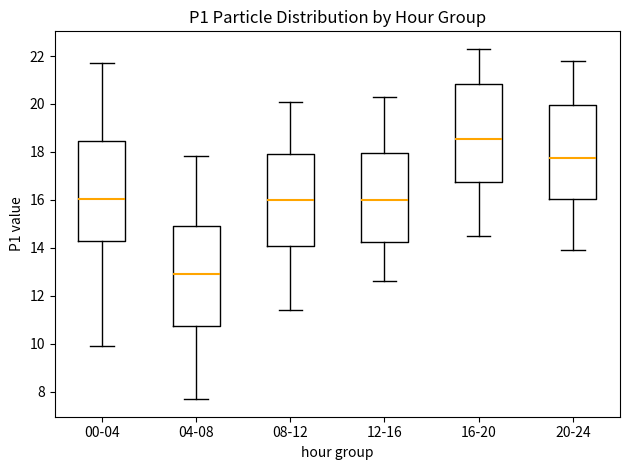

Reading left to right, transcribe this box plot: for each box, give where its median line is, the range the box spans, and where its two whiskers end, as read against the y-axis. The values are not printed on the chart, so give them approximately, as read against the axis.

00-04: median 16.0, box 14.2 to 18.4, whiskers 9.8 to 21.8
04-08: median 13.0, box 10.8 to 15.0, whiskers 7.6 to 17.8
08-12: median 16.0, box 14.0 to 18.0, whiskers 11.4 to 20.2
12-16: median 16.0, box 14.2 to 18.0, whiskers 12.6 to 20.4
16-20: median 18.6, box 16.8 to 20.8, whiskers 14.6 to 22.4
20-24: median 17.8, box 16.0 to 20.0, whiskers 14.0 to 21.8